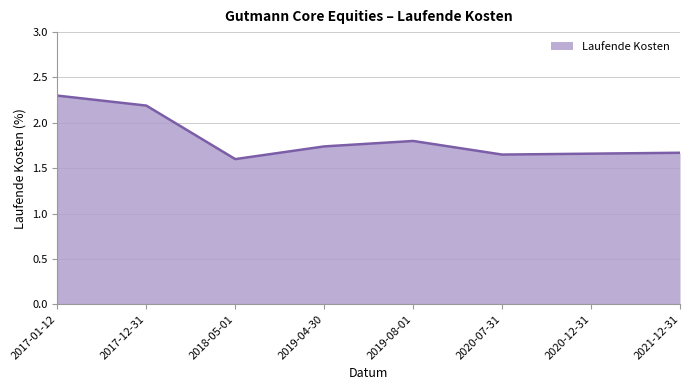

Where is the data nearest to the value 1?

2018-05-01